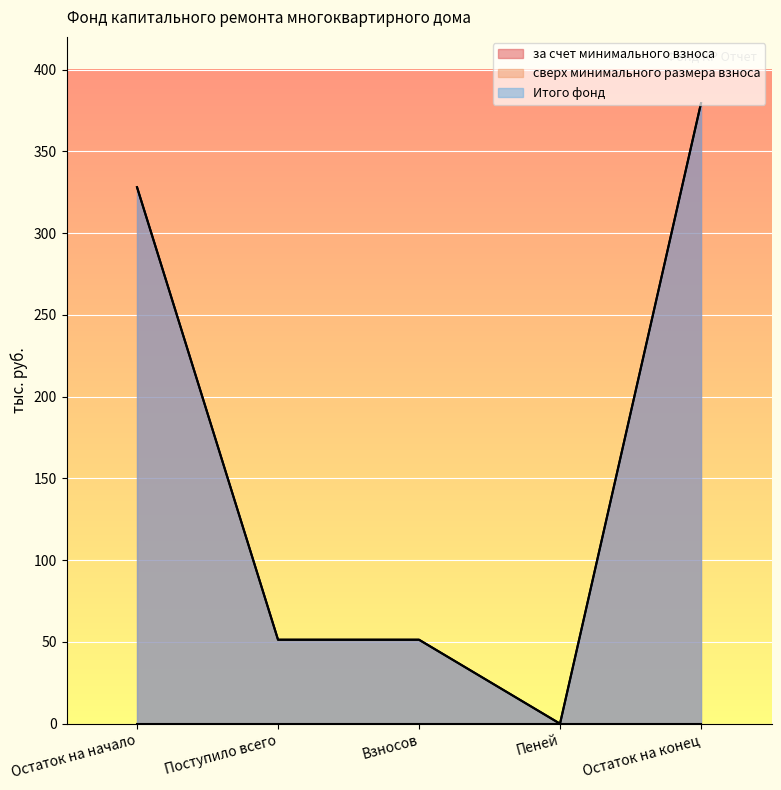

Reading right to left, what are all the values shown in this chart?

за счет минимального взноса: Остаток на конец=379.4	Пеней=0.0	Взносов=51.3	Поступило всего=51.3	Остаток на начало=328.1
Итого фонд: Остаток на конец=379.4	Пеней=0.0	Взносов=51.3	Поступило всего=51.3	Остаток на начало=328.1